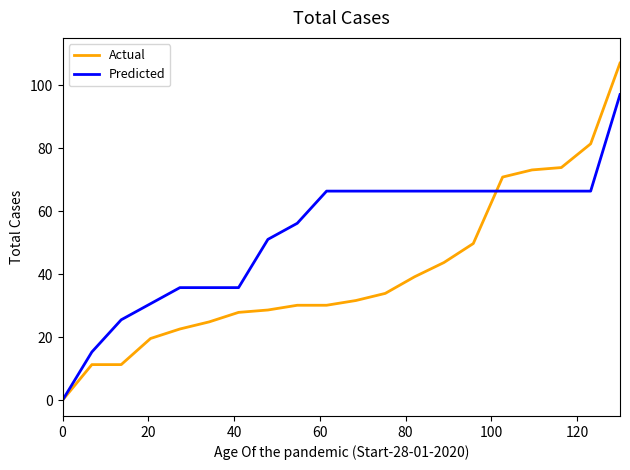

List the series in order of their peak value, highest first.

Actual, Predicted